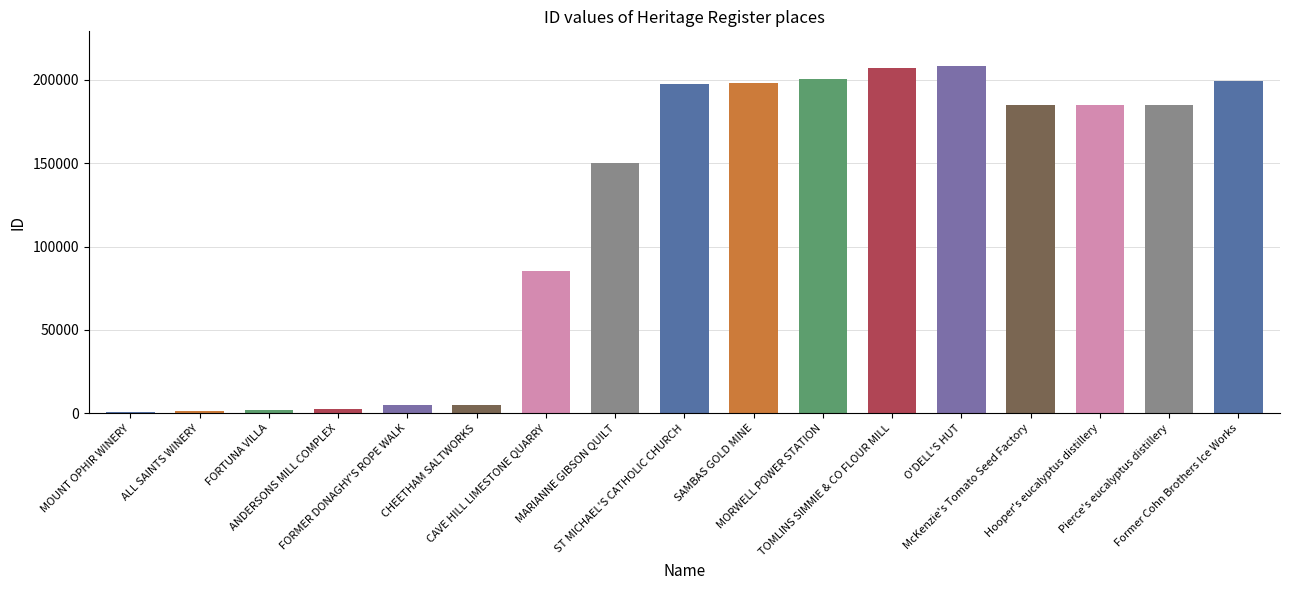

The value at McKenzie's Tomato Seed Factory is 184934. True or false?

True